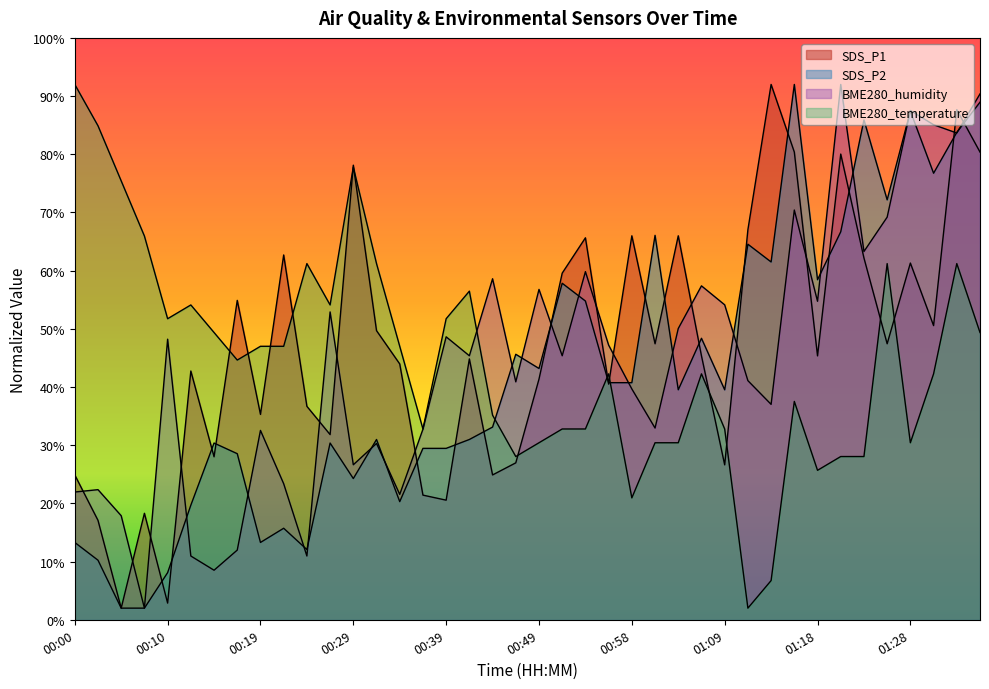

What is the value of the SDS_P2 point at the 1st from the left?

13.3